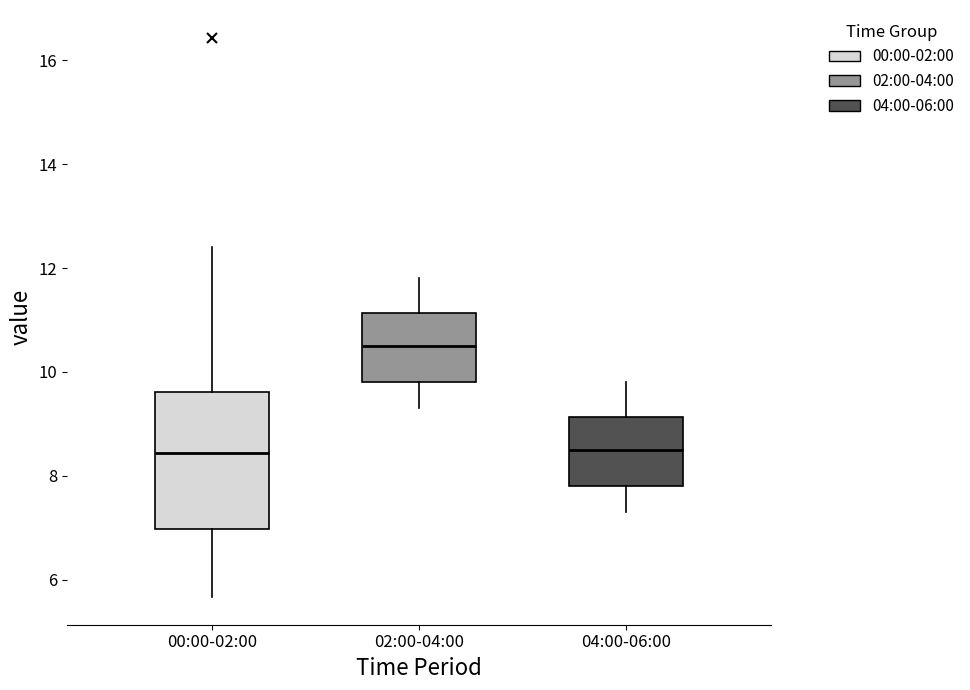

Which box is the tallest, from its lower edge to its upper edge?

00:00-02:00